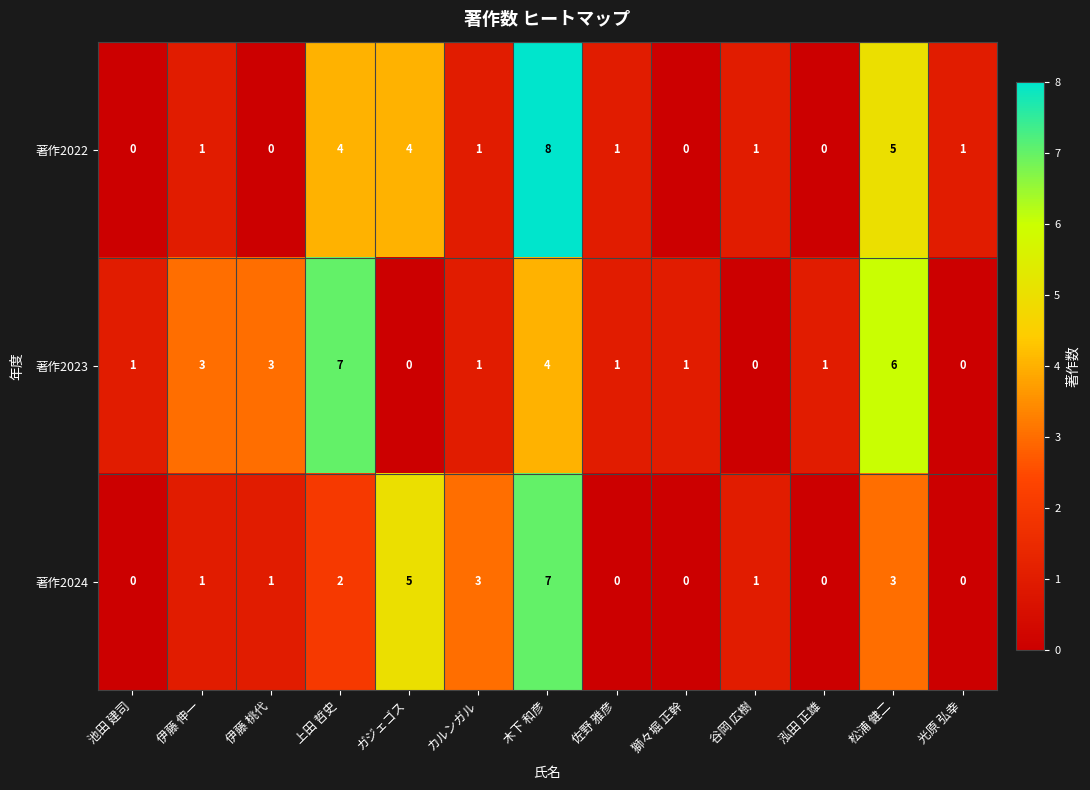

Which has a higher value, カルンガル or 松浦 健二?

松浦 健二